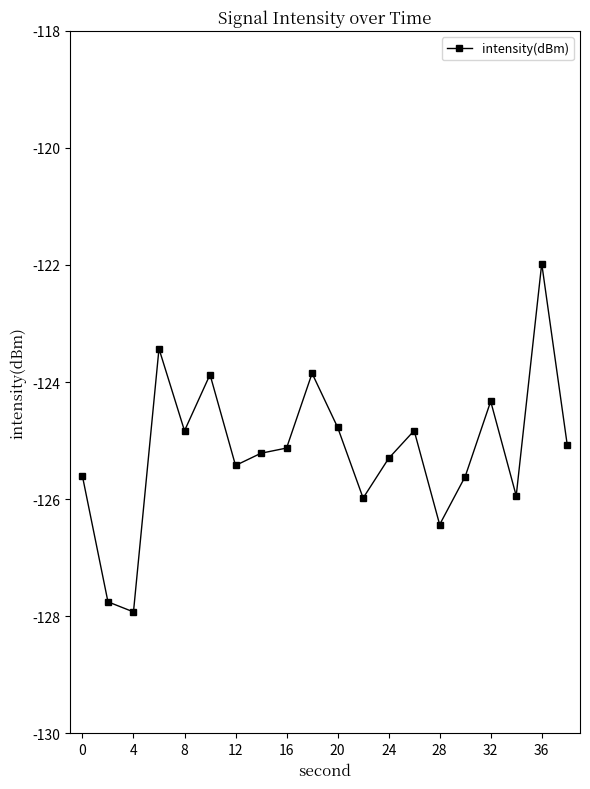

What is the sum of all values?

-2503.3